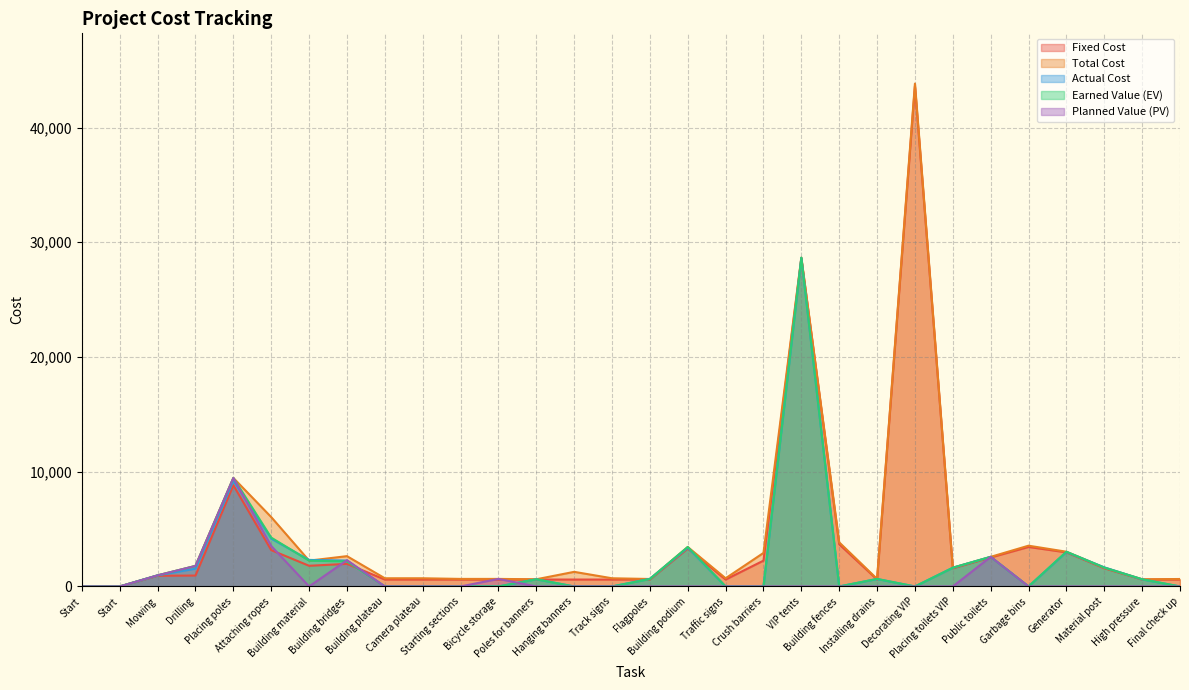

Is it true that Planned Value (PV) equals 9459.0 at Placing poles?

True